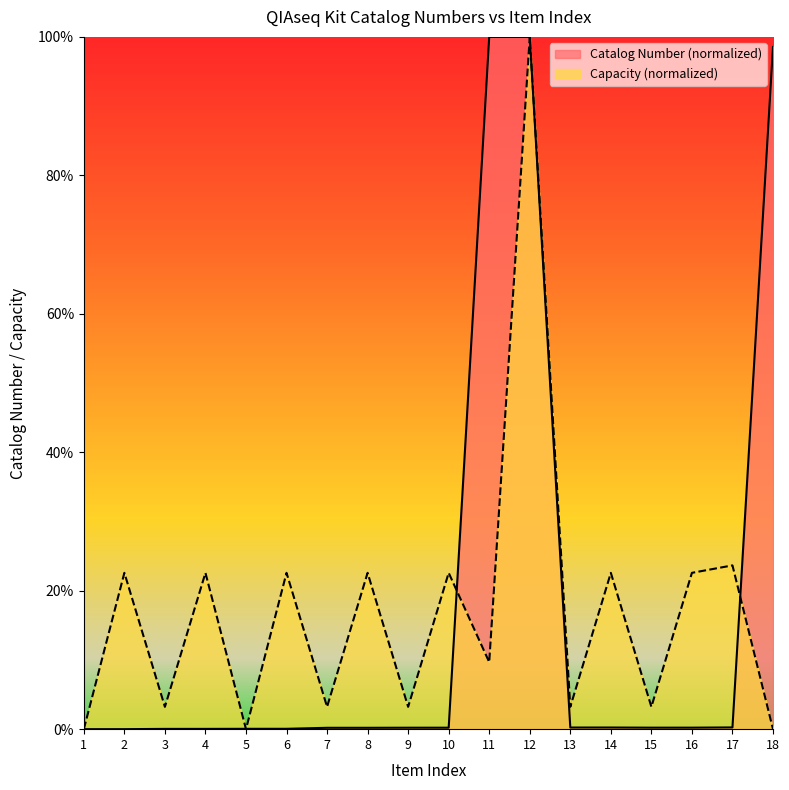

How many values are above zero?

17